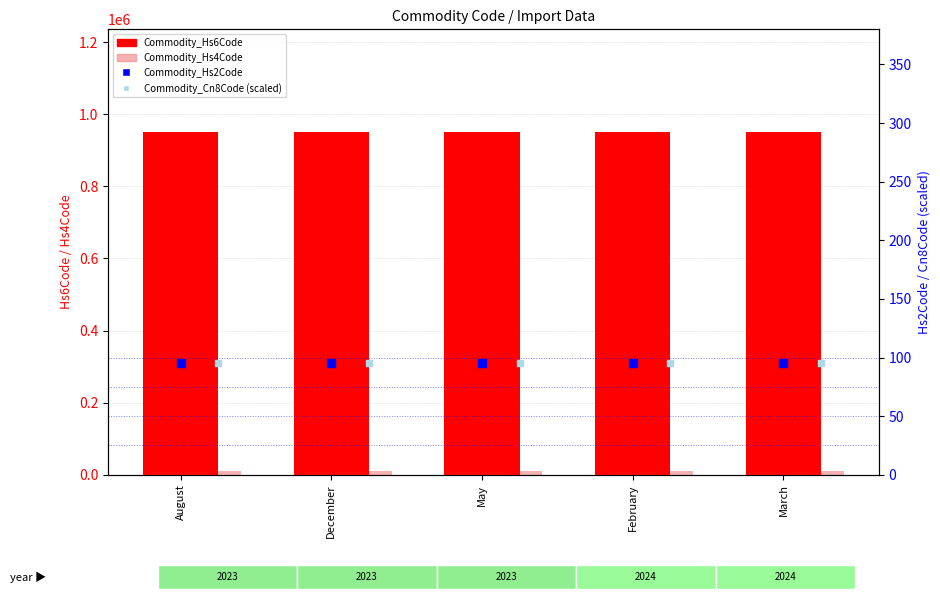

At how many categories does at least one series exceed 880082?

5